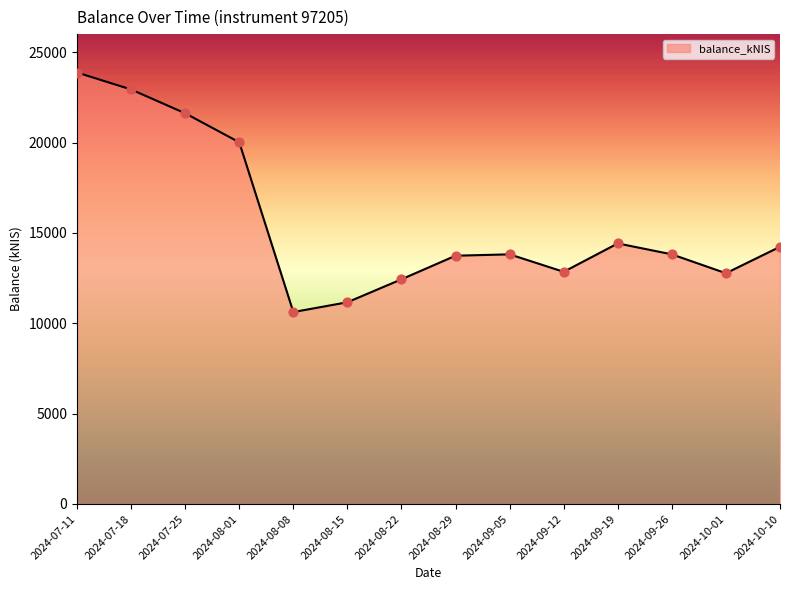

Approximately how many times larger is the value at 2024-09-26 compared to 2024-08-22?

1.1